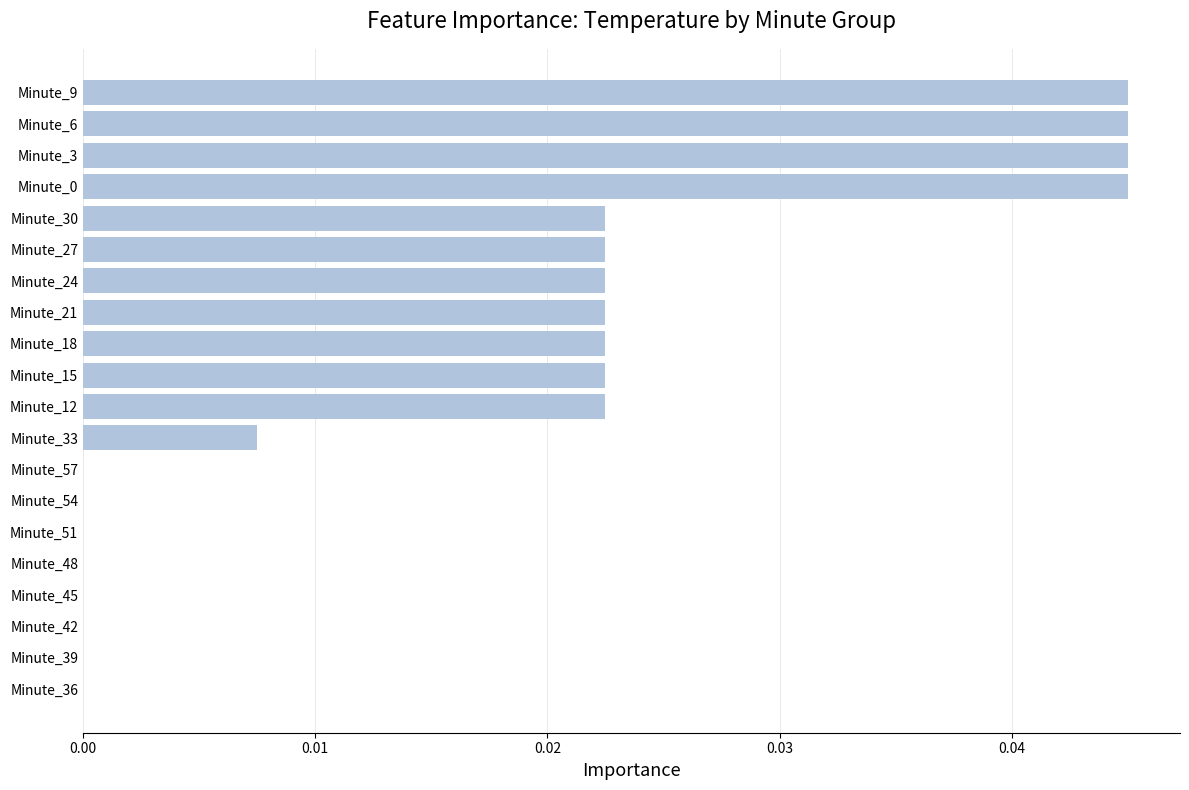

Are the bars horizontal?

Yes